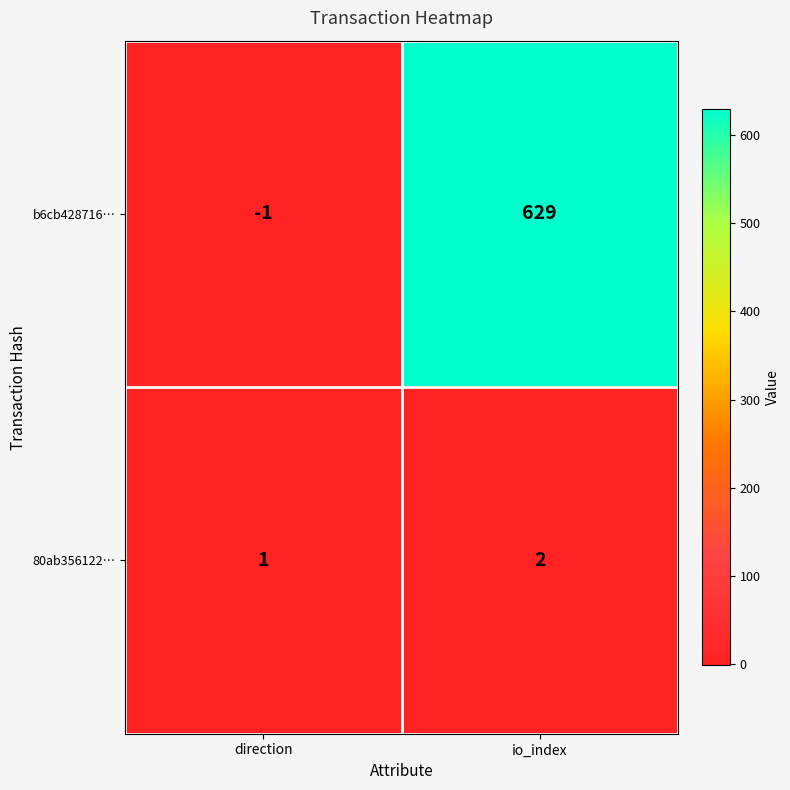

How many categories are shown in the chart?

2